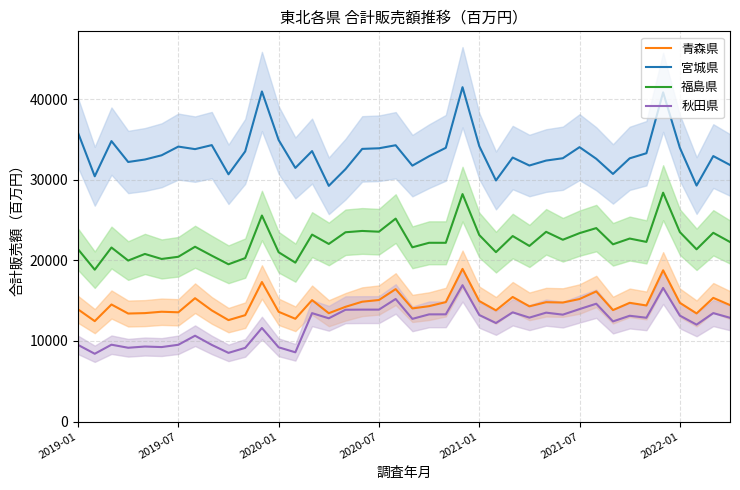

What is the highest value of the 青森県 series?

18951